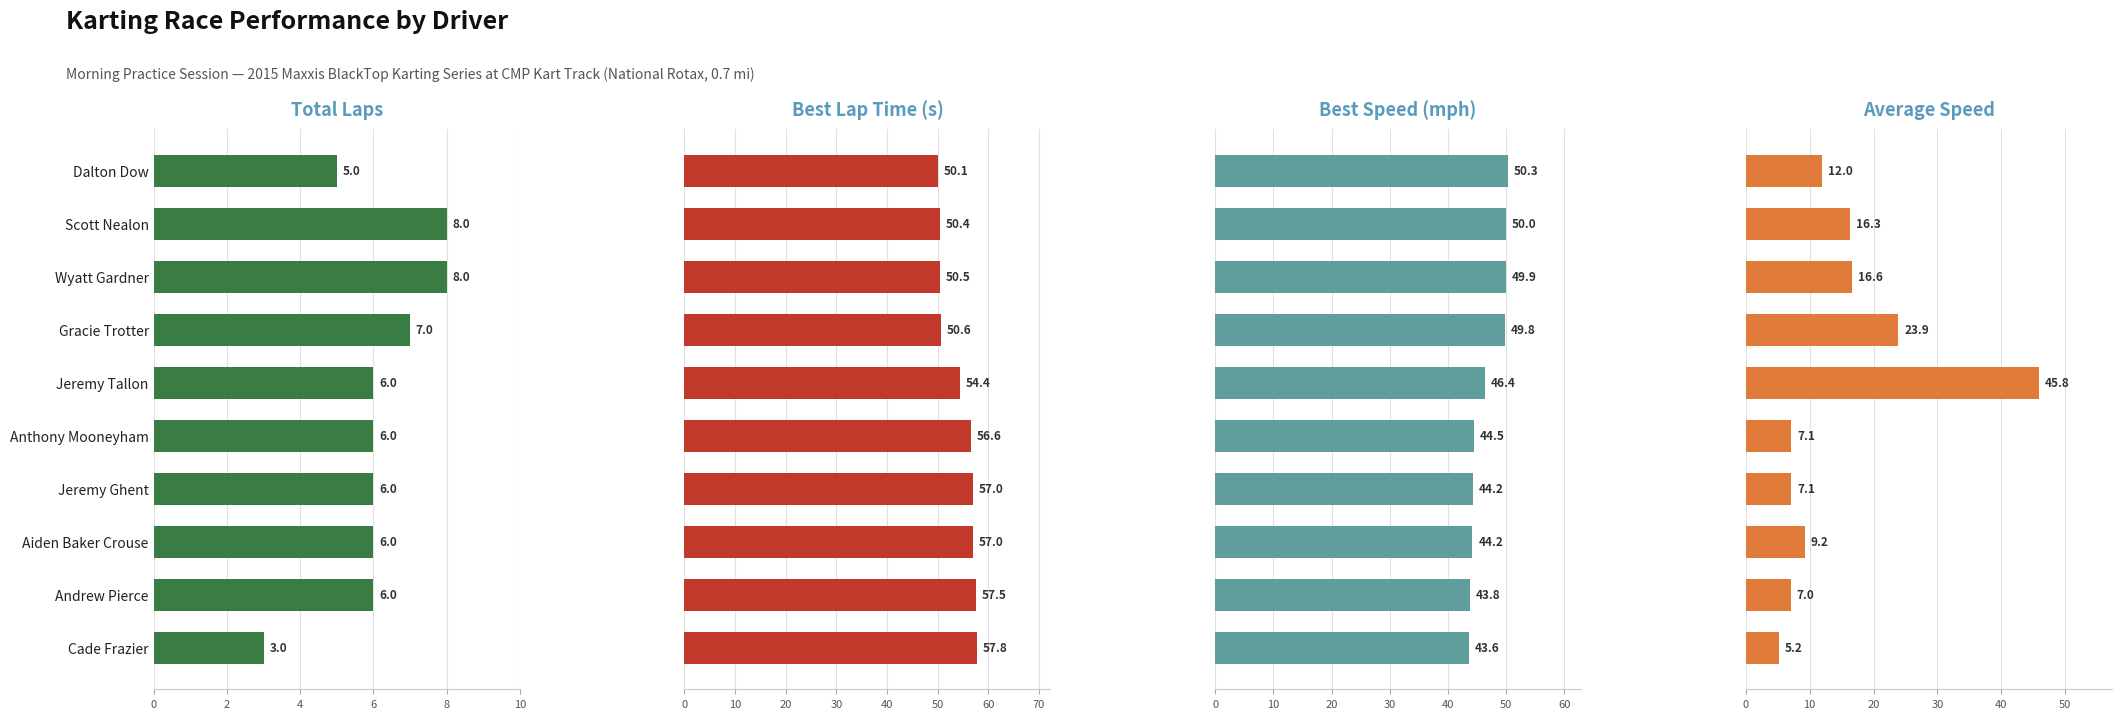

What is the value of the Average Speed bar at the 8th from the left?

9.2